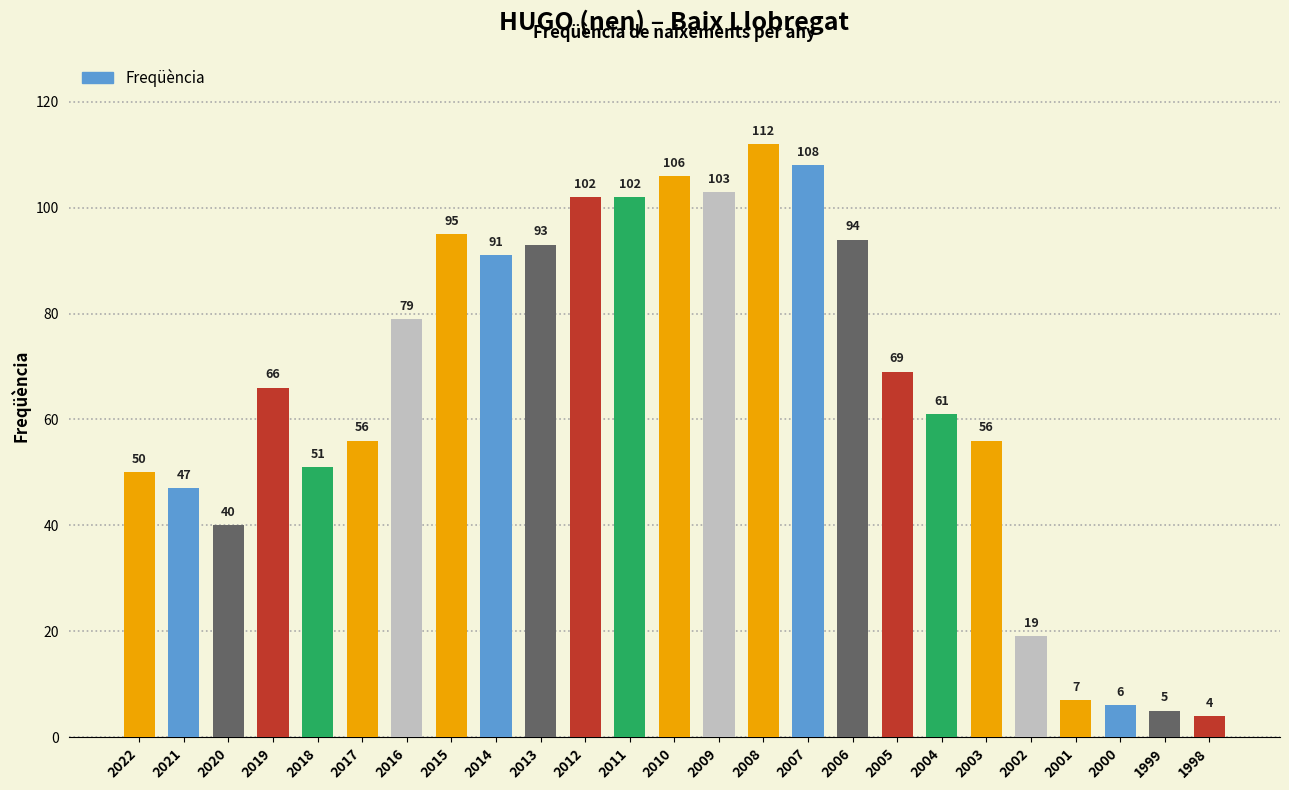

The value at 2018 is 51. True or false?

True